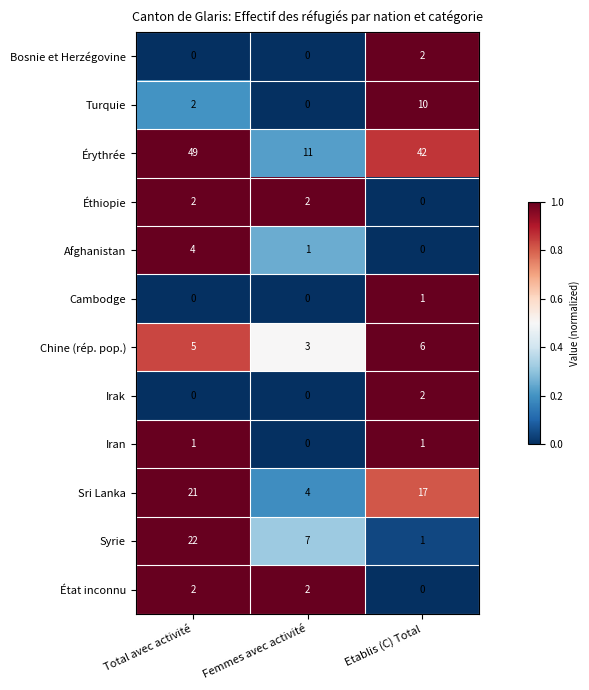

Rank the categories by Sri Lanka value from lowest to highest.

Femmes avec activité, Etablis (C) Total, Total avec activité